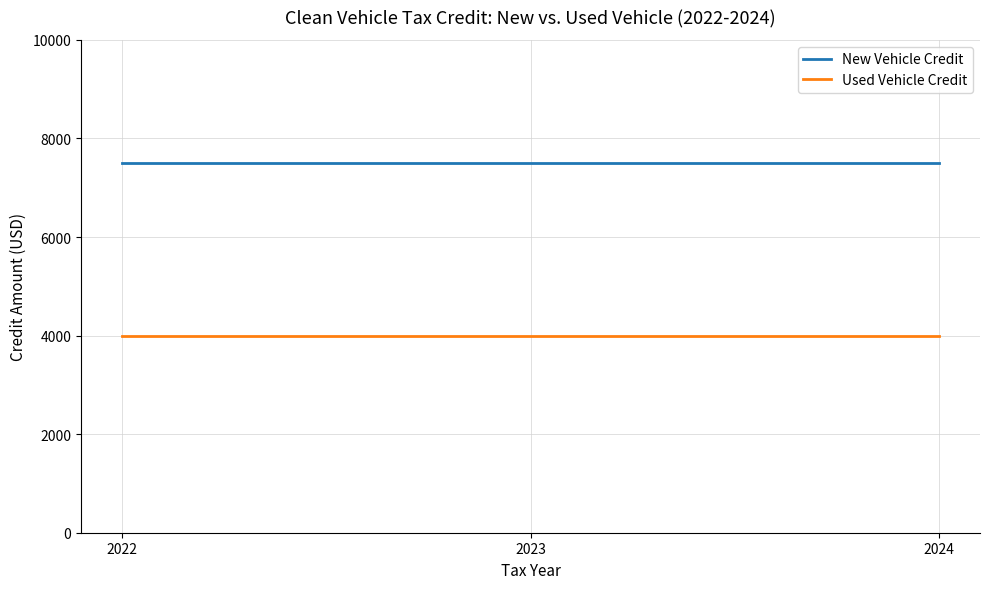

At how many categories does at least one series exceed 4488?

3